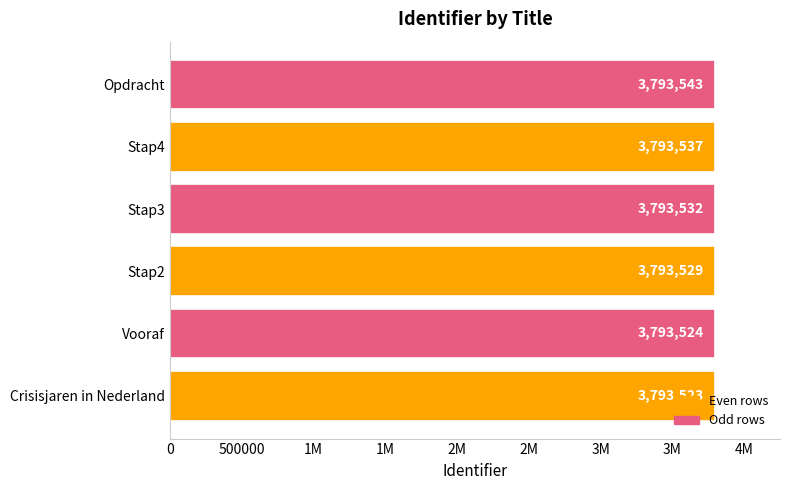

How many values are below 3793532?

3